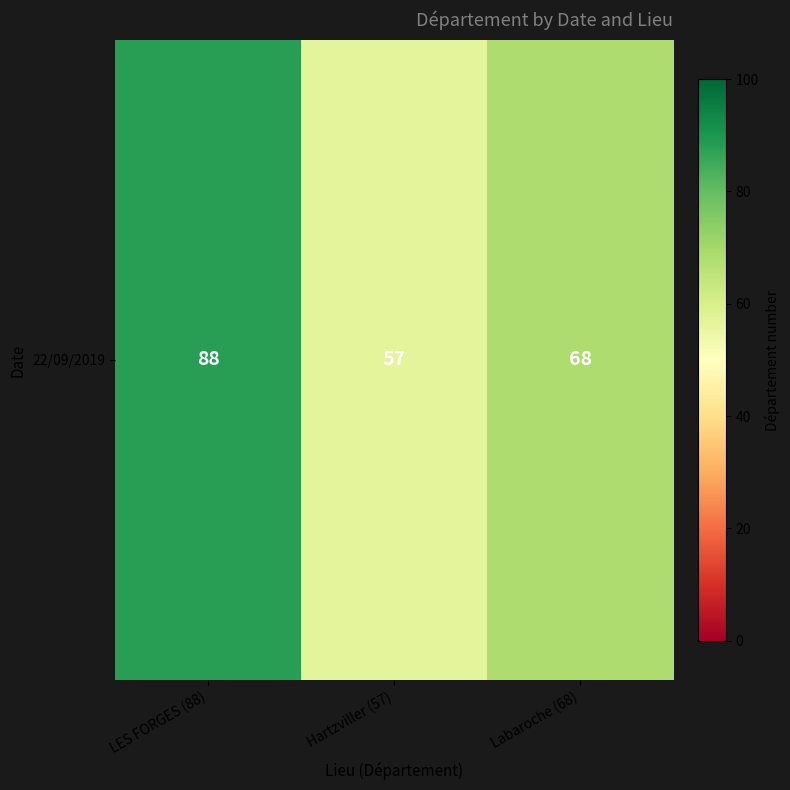

How many values are between 57 and 88?

3